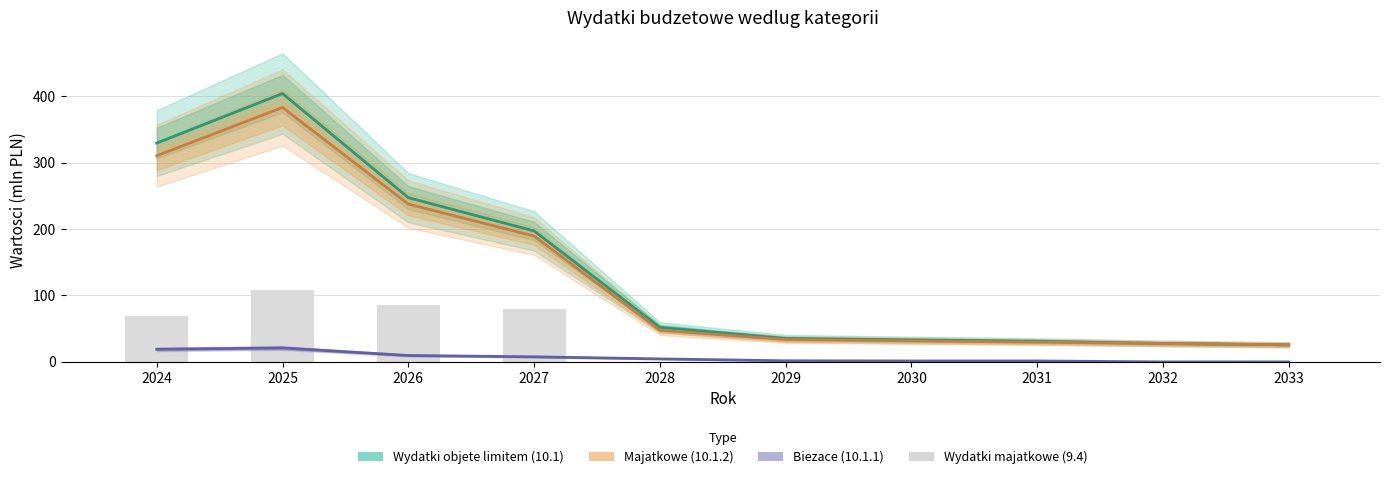

The Biezace (10.1.1) series shows 0.0 at 2032. True or false?

True